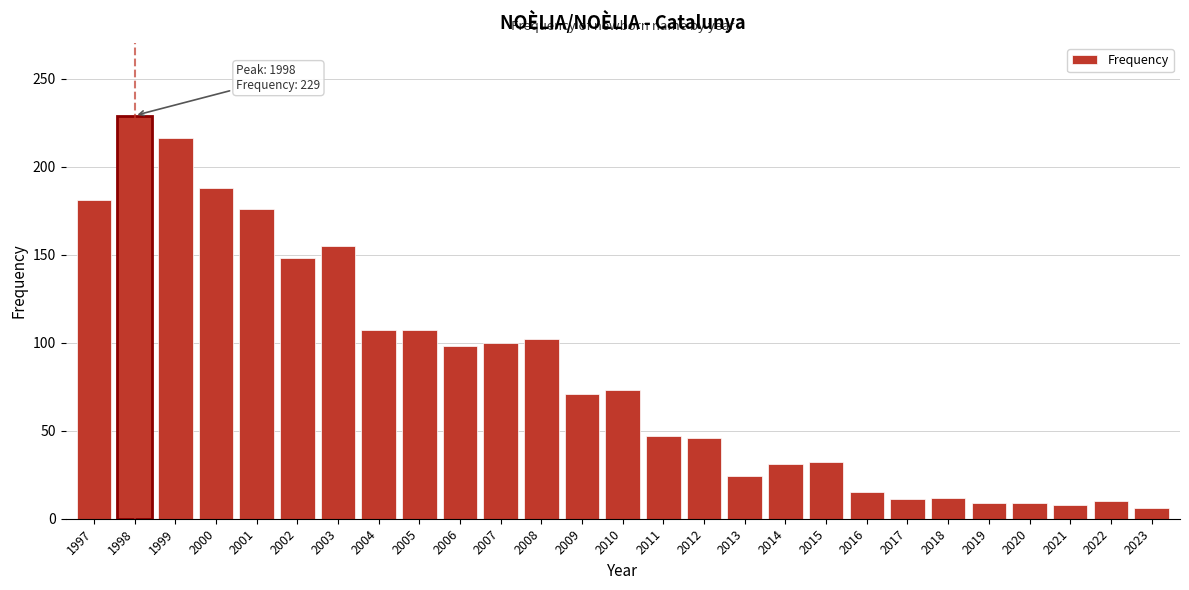

What is the average value?

82